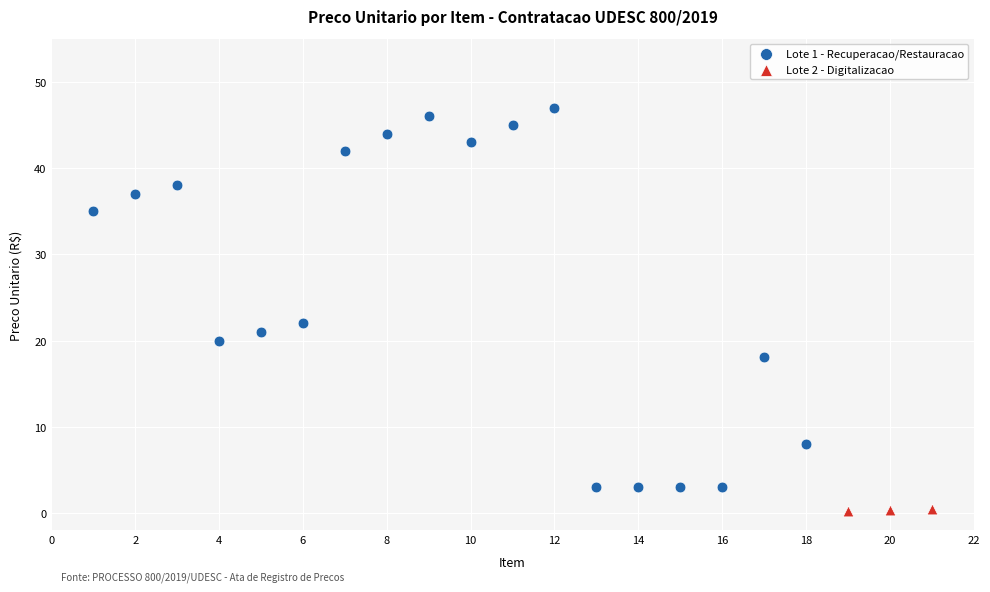

What are all the series names shown in the legend?

Lote 1 - Recuperacao/Restauracao, Lote 2 - Digitalizacao